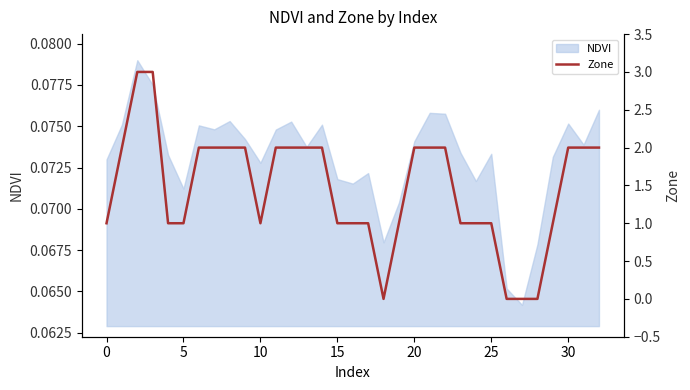

Does the chart display data point markers on the line(s)?

No